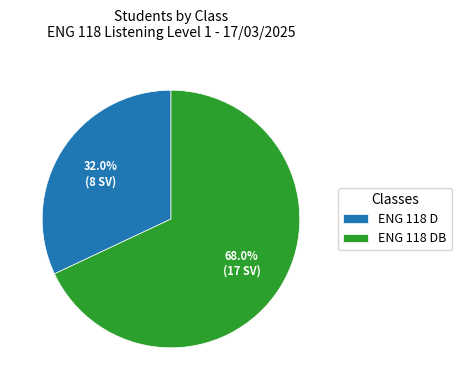

What portion of the pie excludes ENG 118 DB?

32.0%